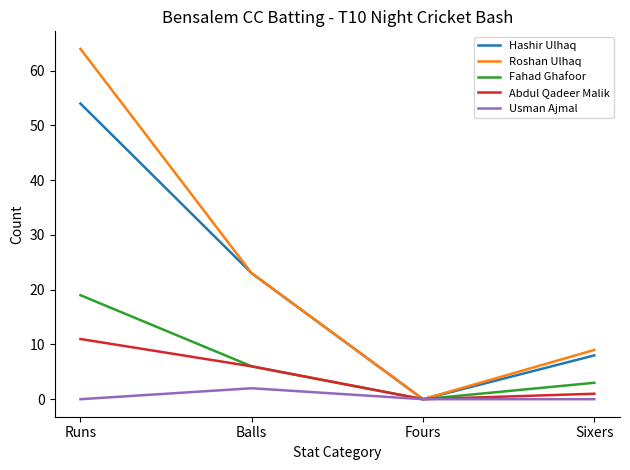

List the series in order of their peak value, lowest first.

Usman Ajmal, Abdul Qadeer Malik, Fahad Ghafoor, Hashir Ulhaq, Roshan Ulhaq